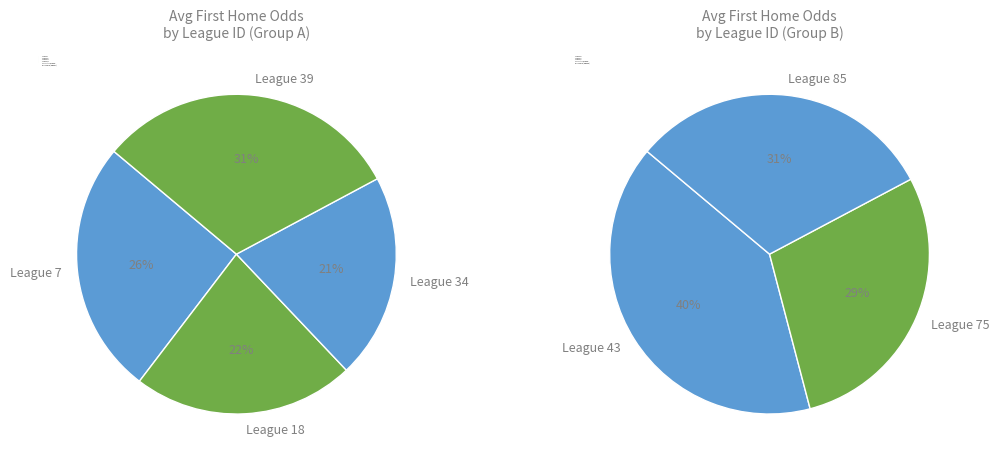

The 34 slice represents 27% of the pie. True or false?

False